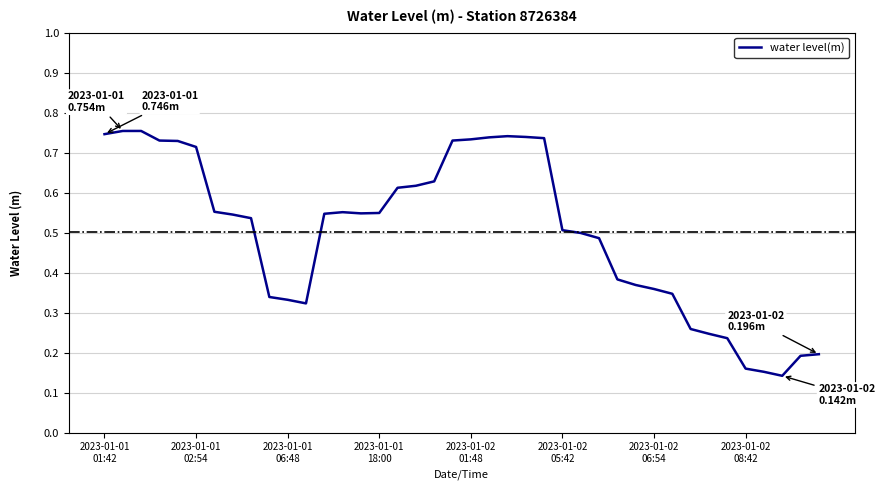

At which category does the data reach its first local valley?

11